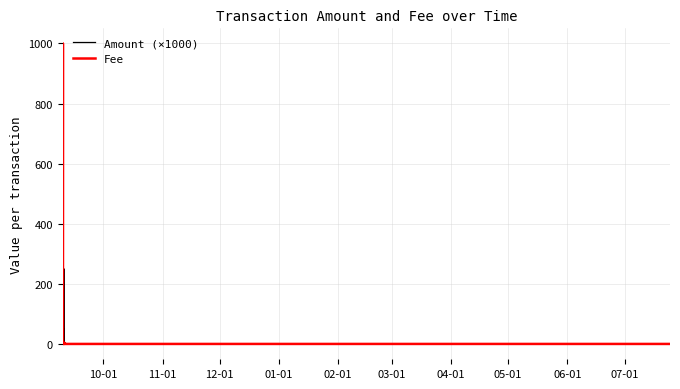

What is the sum of all Amount (×1000) values?

506.6